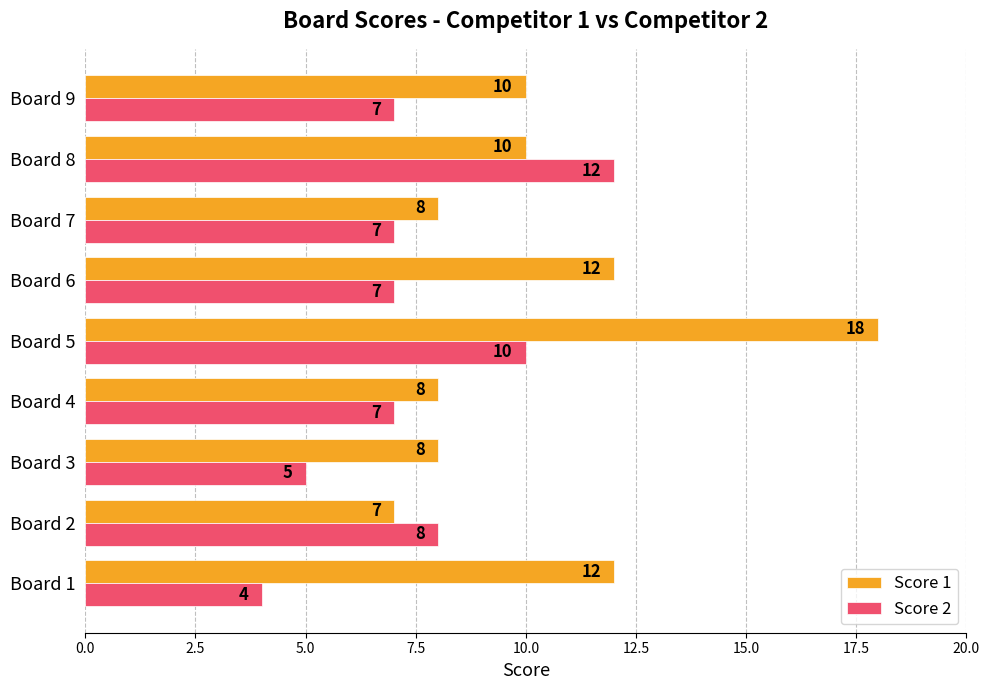

At which label does Score 2 reach its peak?

Board 8